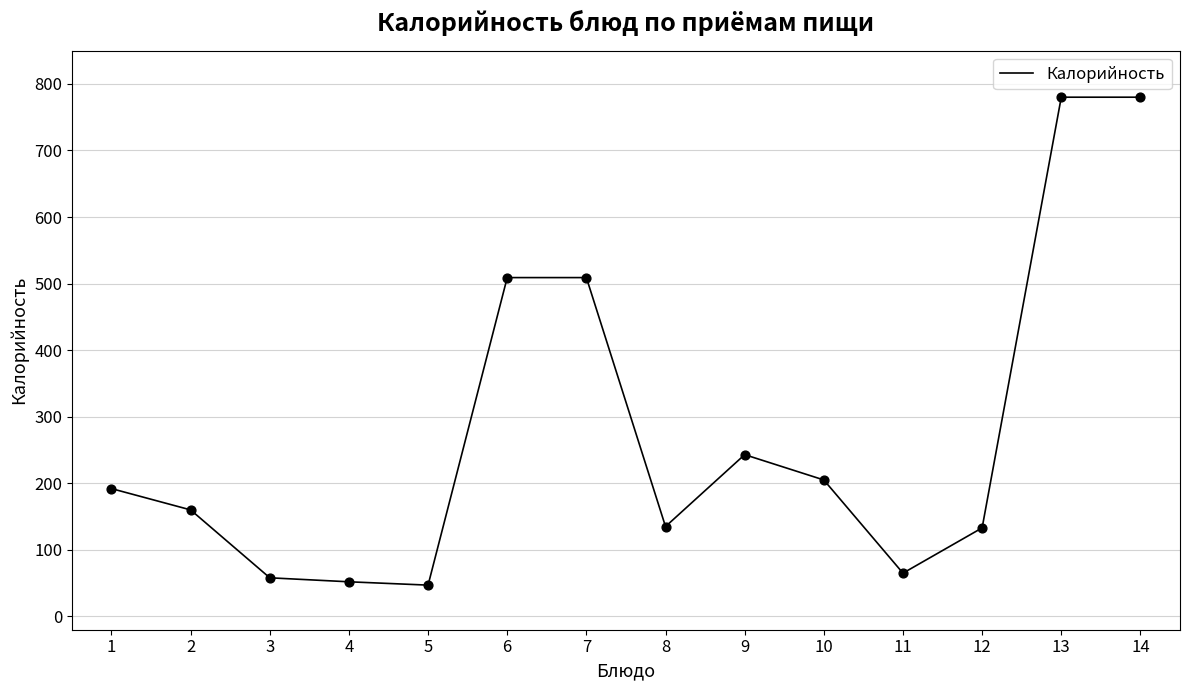

What is the change in value from 6 to 10?

-304